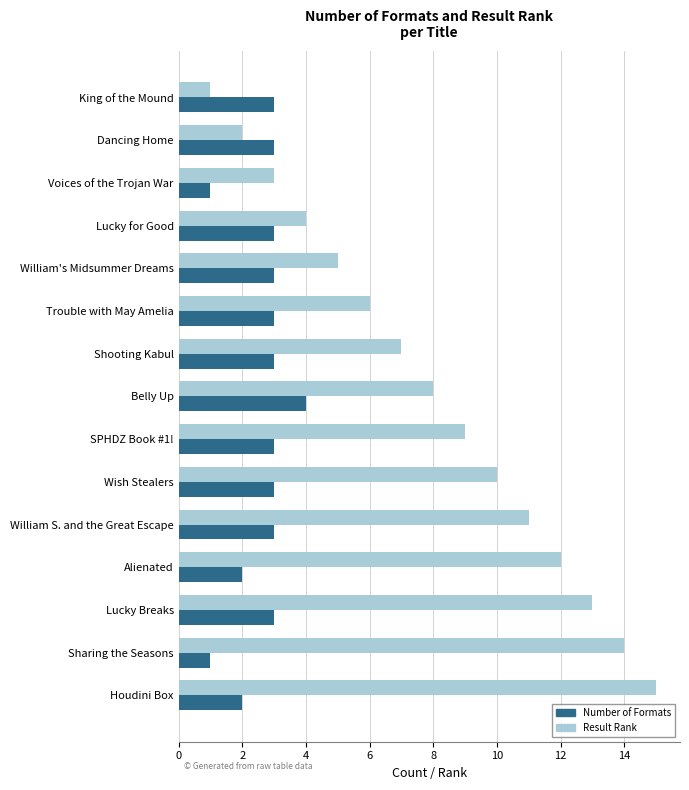

Is it true that Result Rank equals 4 at Lucky for Good?

True